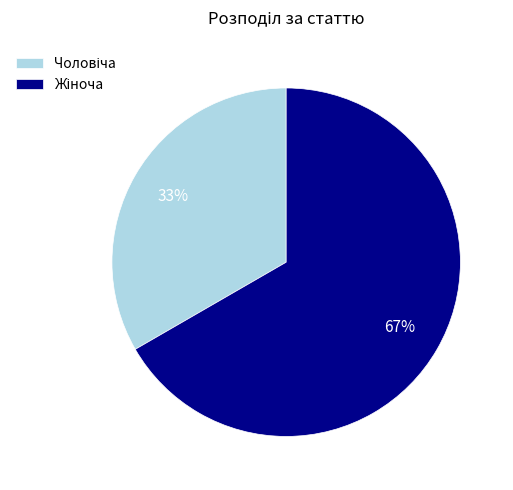

Is there a majority slice in this chart?

Yes